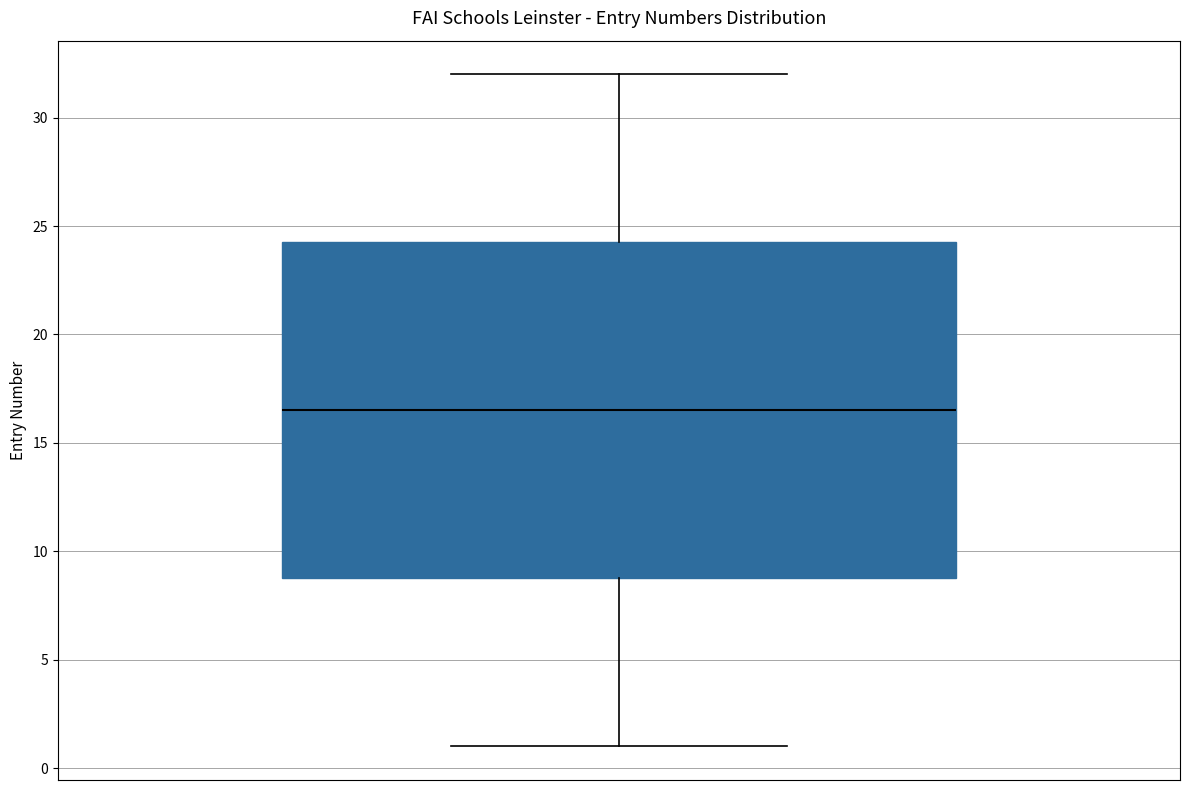

Read this box plot against the y-axis: the position of the median line, the range covered by the box, and the ends of both whiskers. The values are not printed on the chart, so give them approximately, as read against the axis.

median 16.5, box 9.0 to 24.5, whiskers 1.0 to 32.0